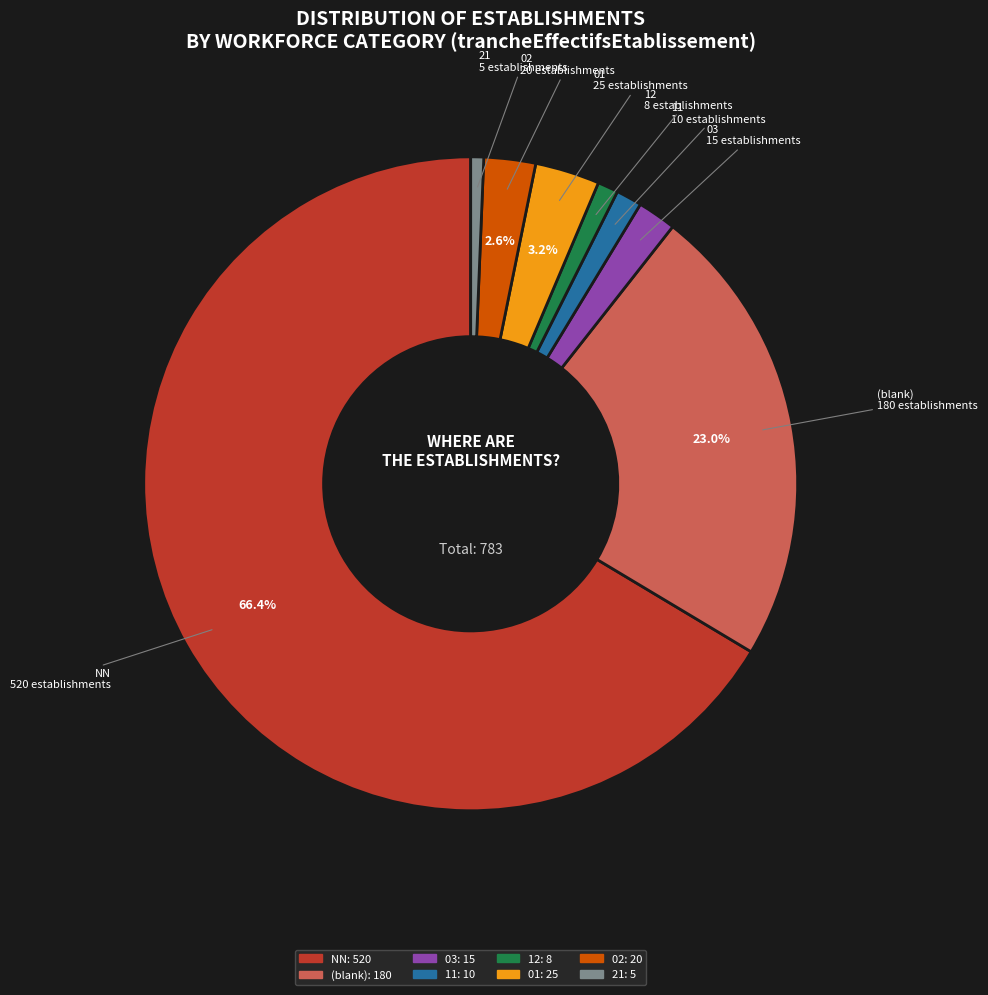

To the nearest percent, what is the difference between the largest and smallest slice percentages?

66%